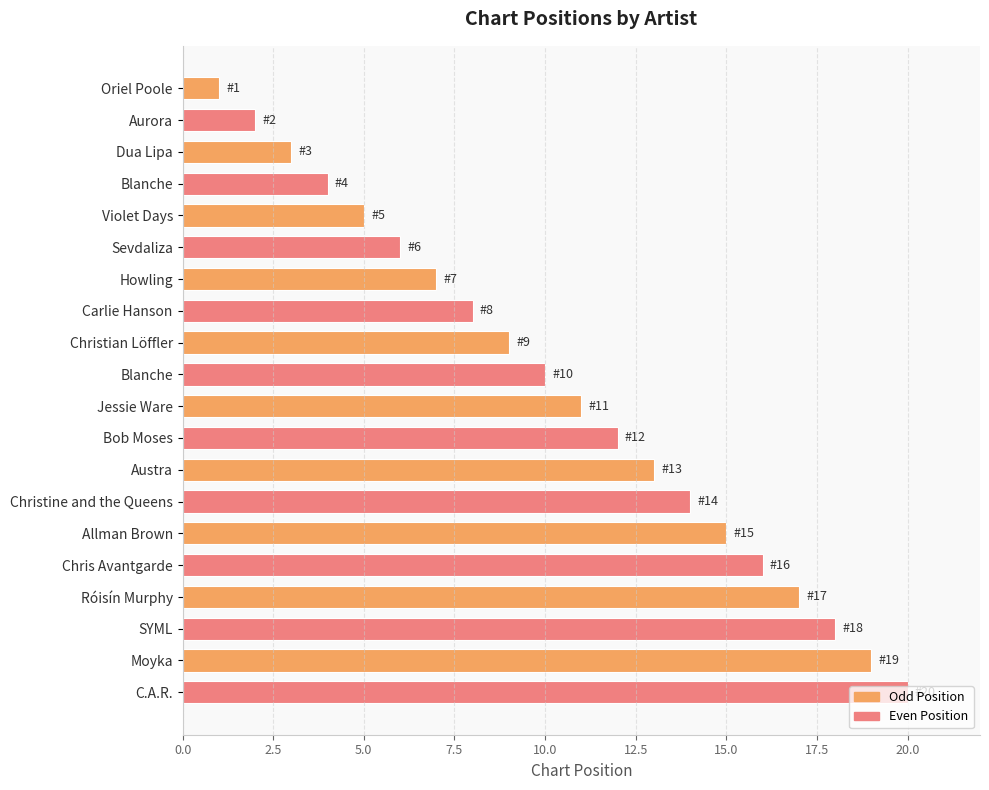

How many bars are there in total?

20